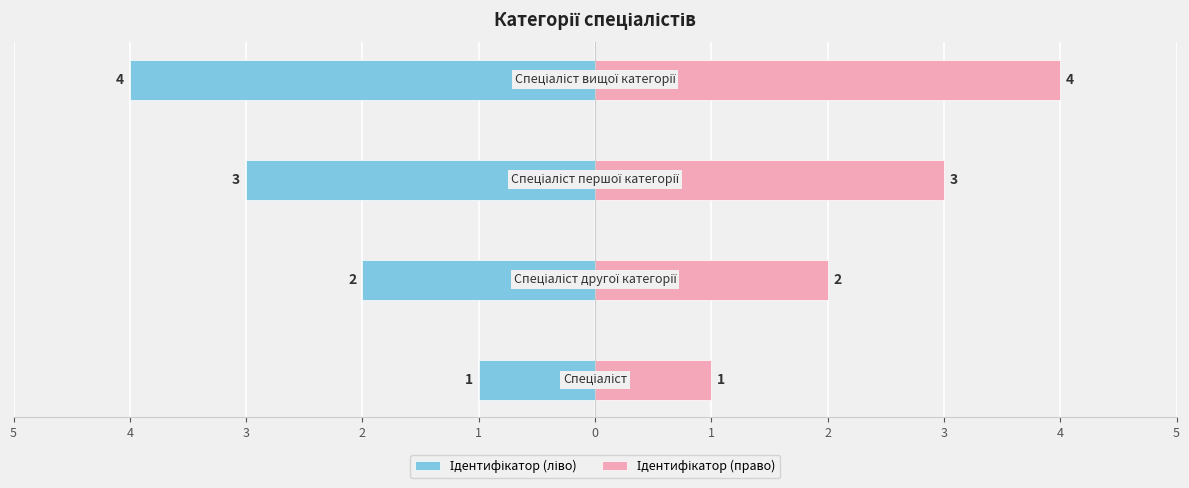

How many data points in Ідентифікатор (право) are less than 3?

2